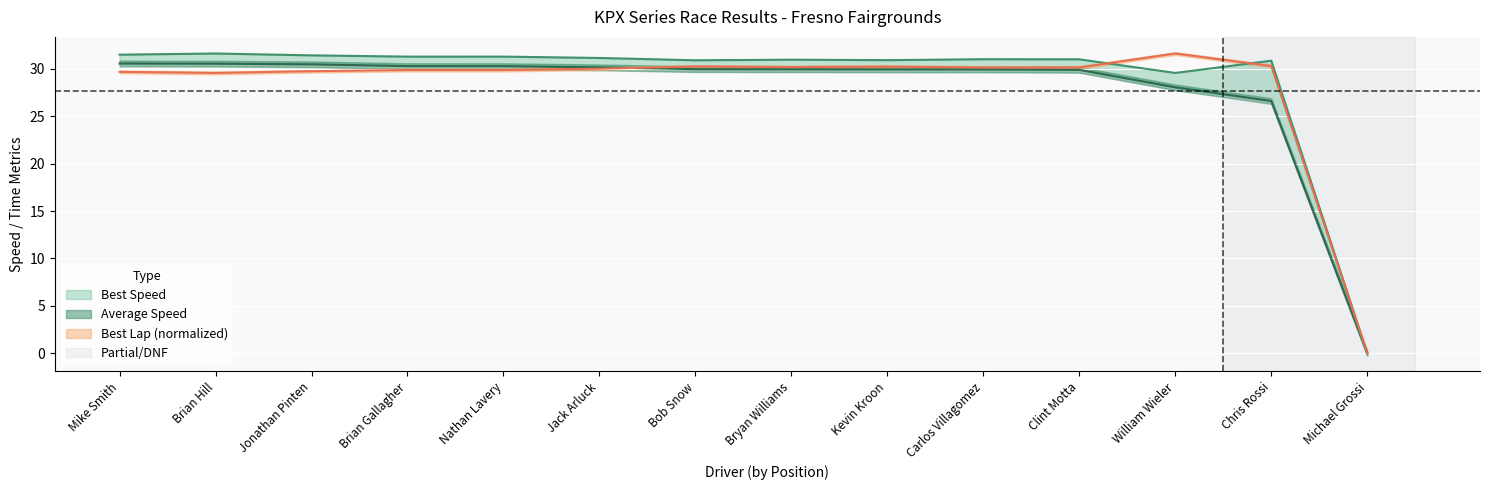

Rank the categories by Best Speed value from highest to lowest.

Brian Hill, Mike Smith, Jonathan Pinten, Nathan Lavery, Brian Gallagher, Jack Arluck, Carlos Villagomez, Clint Motta, Bryan Williams, Kevin Kroon, Bob Snow, Chris Rossi, William Wieler, Michael Grossi